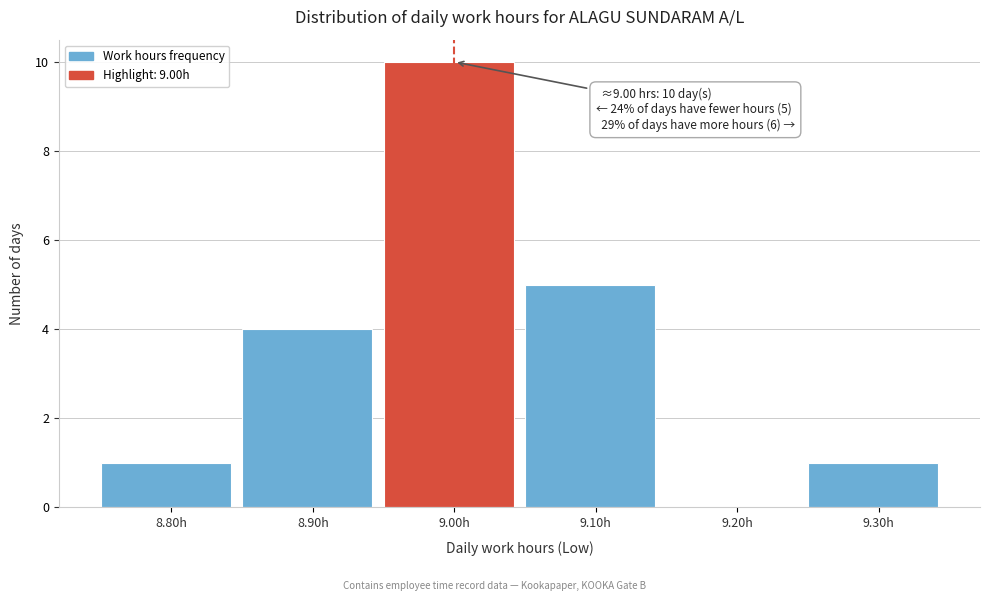

Reading left to right, list all the values displayed in this chart.

8.80h=1	8.90h=4	9.00h=10	9.10h=5	9.20h=0	9.30h=1